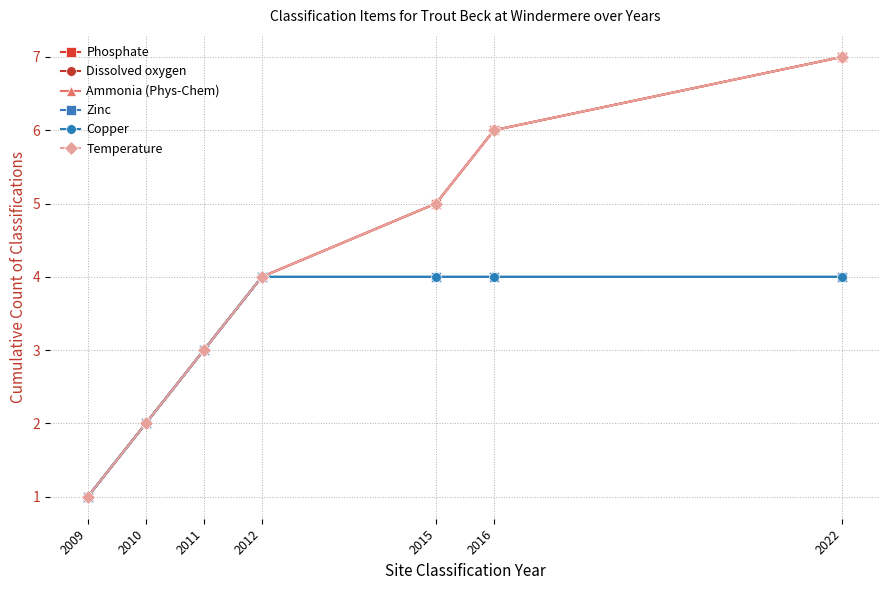

How many lines are shown in the chart?

6